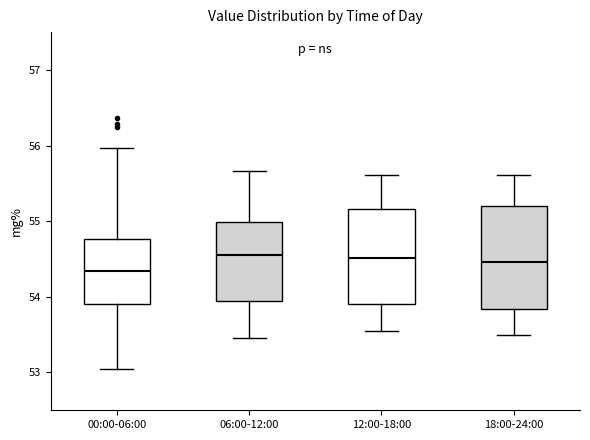

Reading left to right, transcribe this box plot: for each box, give where its median line is, the range the box spans, and where its two whiskers end, as read against the y-axis. The values are not printed on the chart, so give them approximately, as read against the axis.

00:00-06:00: median 54.3, box 53.9 to 54.8, whiskers 53.0 to 56.0
06:00-12:00: median 54.6, box 53.9 to 55.0, whiskers 53.5 to 55.7
12:00-18:00: median 54.5, box 53.9 to 55.2, whiskers 53.6 to 55.6
18:00-24:00: median 54.5, box 53.8 to 55.2, whiskers 53.5 to 55.6